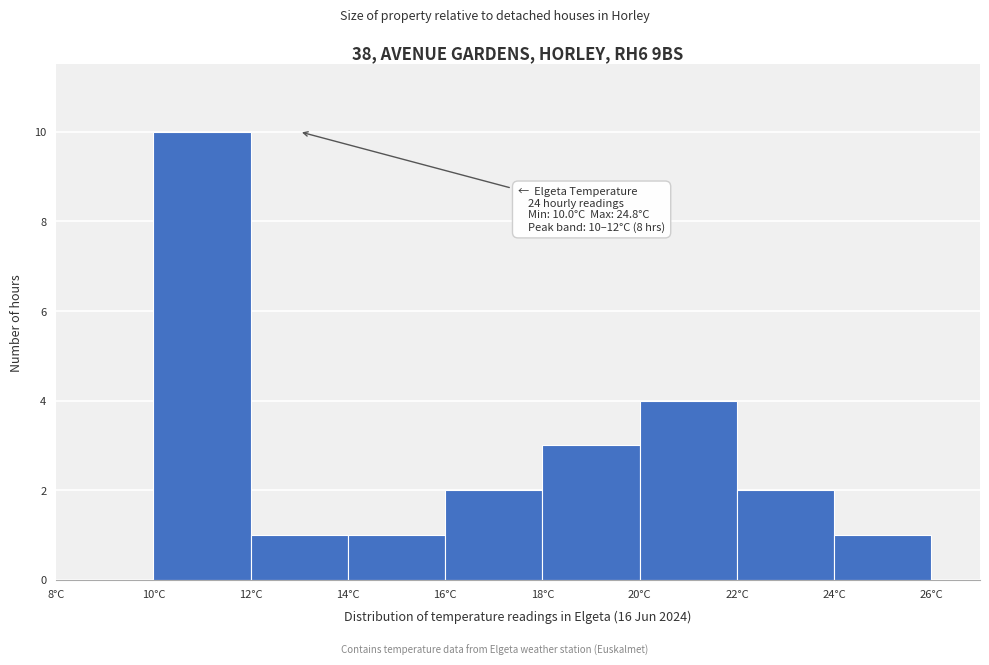

Which range on the x-axis has the tallest bar?

10 to 12